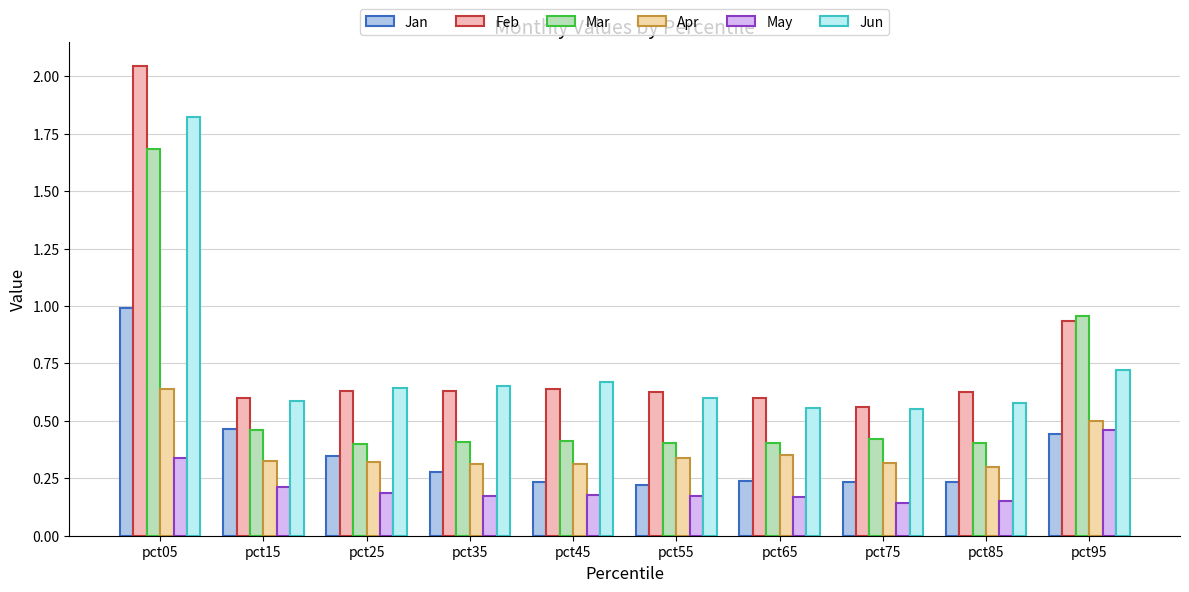

How many bars are there in total?

60